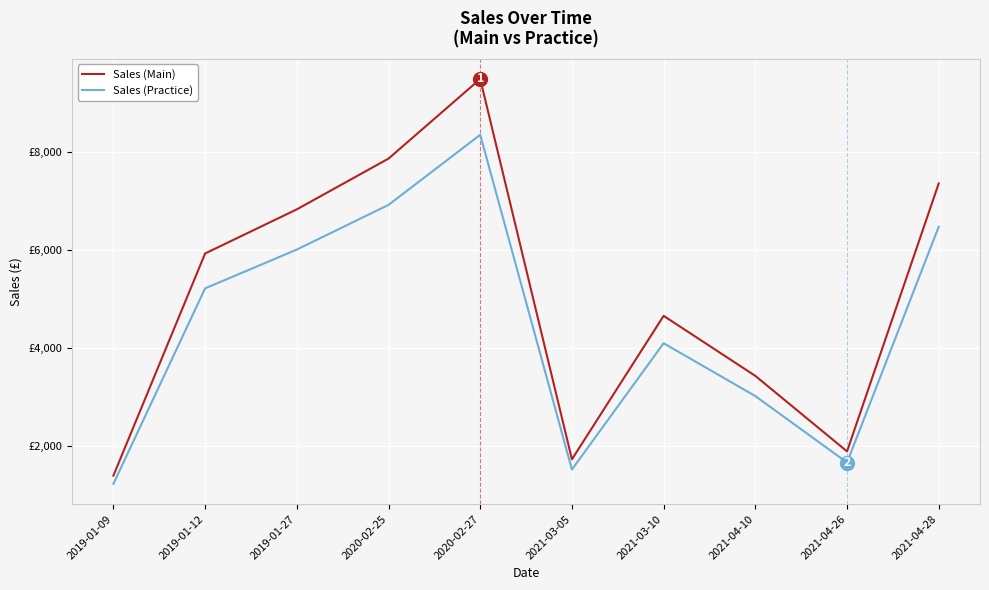

What is the difference between the maximum and minimum values in the Sales (Main) series?

8094.0